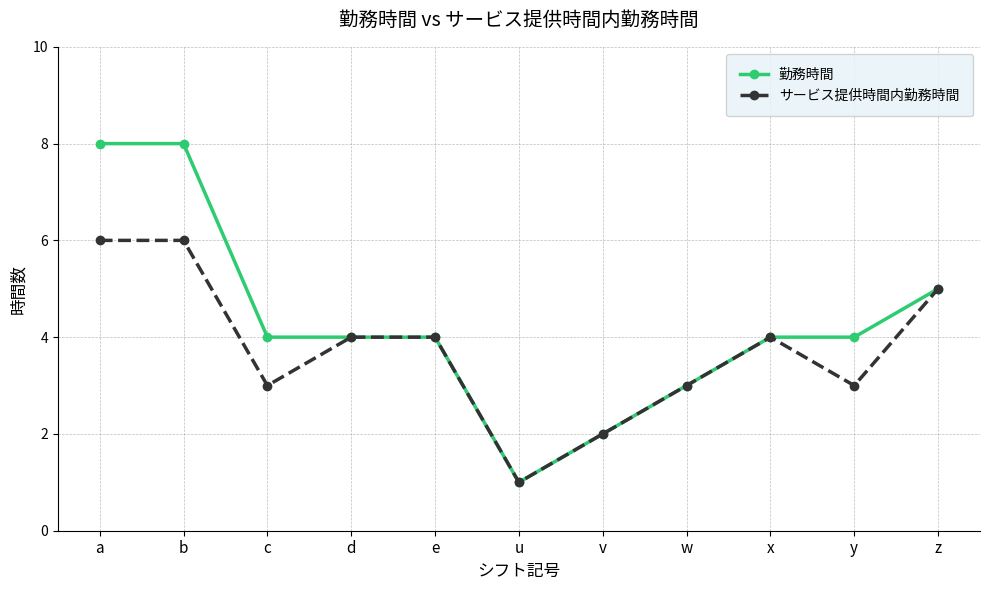

What is the average value of the サービス提供時間内勤務時間 series?

4